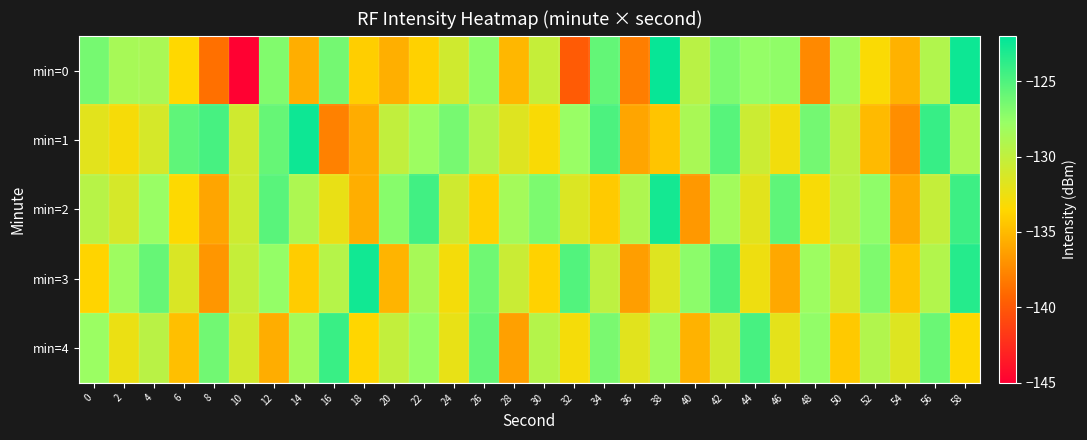

Reading right to left, list all the values displayed in this chart.

min=0: 58=-122.5	56=-129.1	54=-135.4	52=-133.3	50=-128.1	48=-137.5	46=-127.5	44=-127.6	42=-126.7	40=-129.6	38=-122.3	36=-138.0	34=-125.7	32=-139.9	30=-130.3	28=-135.2	26=-127.3	24=-130.8	22=-133.9	20=-135.6	18=-134.0	16=-126.4	14=-135.6	12=-126.9	10=-144.9	8=-138.7	6=-133.5	4=-128.7	2=-128.6	0=-126.5
min=1: 58=-128.8	56=-124.1	54=-137.2	52=-135.0	50=-129.9	48=-126.4	46=-132.8	44=-130.6	42=-125.3	40=-128.7	38=-134.5	36=-136.1	34=-124.9	32=-127.8	30=-133.2	28=-131.7	26=-129.3	24=-126.5	22=-128.0	20=-130.0	18=-135.7	16=-137.9	14=-122.5	12=-125.9	10=-130.8	8=-124.7	6=-125.6	4=-131.1	2=-133.0	0=-131.9
min=2: 58=-124.3	56=-130.2	54=-135.8	52=-127.4	50=-129.7	48=-133.1	46=-125.6	44=-131.9	42=-128.3	40=-136.7	38=-122.8	36=-129.0	34=-134.2	32=-131.5	30=-126.7	28=-128.4	26=-133.9	24=-130.8	22=-124.5	20=-127.1	18=-135.6	16=-132.3	14=-128.9	12=-125.4	10=-130.7	8=-136.1	6=-133.4	4=-127.8	2=-131.2	0=-129.5
min=3: 58=-123.4	56=-129.2	54=-134.5	52=-126.8	50=-131.1	48=-128.0	46=-135.9	44=-132.6	42=-124.8	40=-127.3	38=-131.7	36=-136.4	34=-129.8	32=-125.1	30=-133.8	28=-130.5	26=-126.2	24=-132.9	22=-128.6	20=-135.3	18=-122.7	16=-129.4	14=-134.1	12=-127.6	10=-130.3	8=-136.8	6=-131.4	4=-125.9	2=-128.1	0=-133.7
min=4: 58=-133.5	56=-126.0	54=-131.6	52=-129.1	50=-134.3	48=-127.5	46=-132.0	44=-124.7	42=-130.9	40=-135.4	38=-128.2	36=-131.8	34=-126.6	32=-133.0	30=-129.3	28=-136.3	26=-125.8	24=-132.2	22=-127.7	20=-130.1	18=-133.6	16=-124.2	14=-128.5	12=-135.7	10=-131.0	8=-126.3	6=-134.8	4=-129.6	2=-132.4	0=-127.9